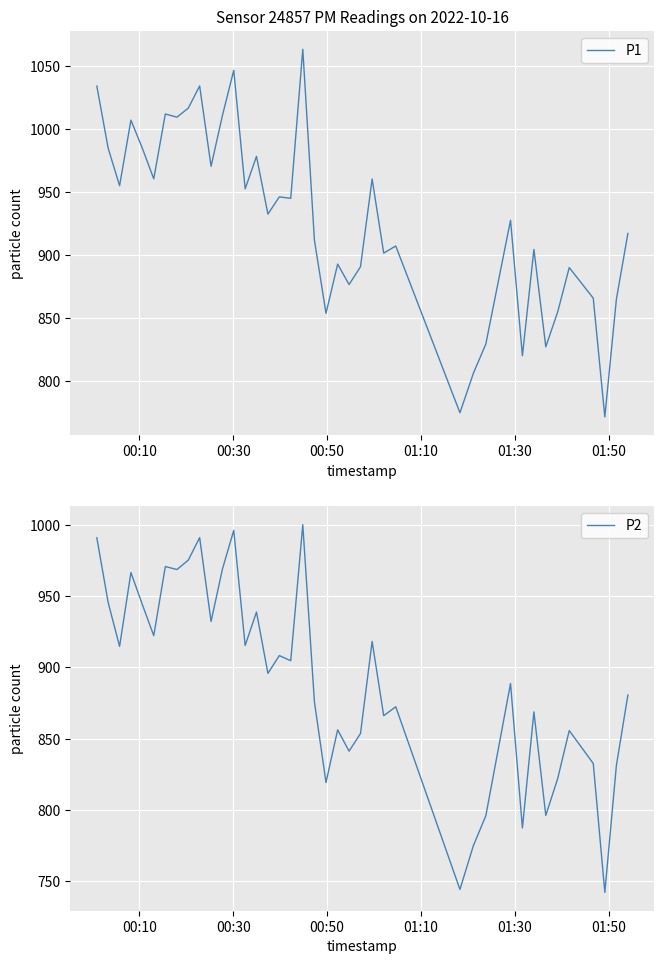

True or false: P1 and P2 intersect in this chart.

False